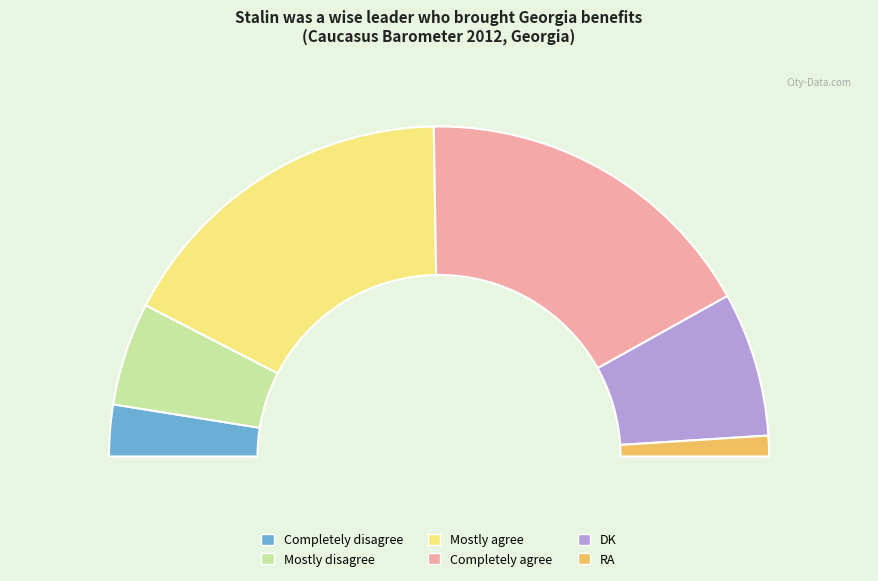

Rank the categories by value from lowest to highest.

RA, Completely disagree, Mostly disagree, DK, Mostly agree, Completely agree